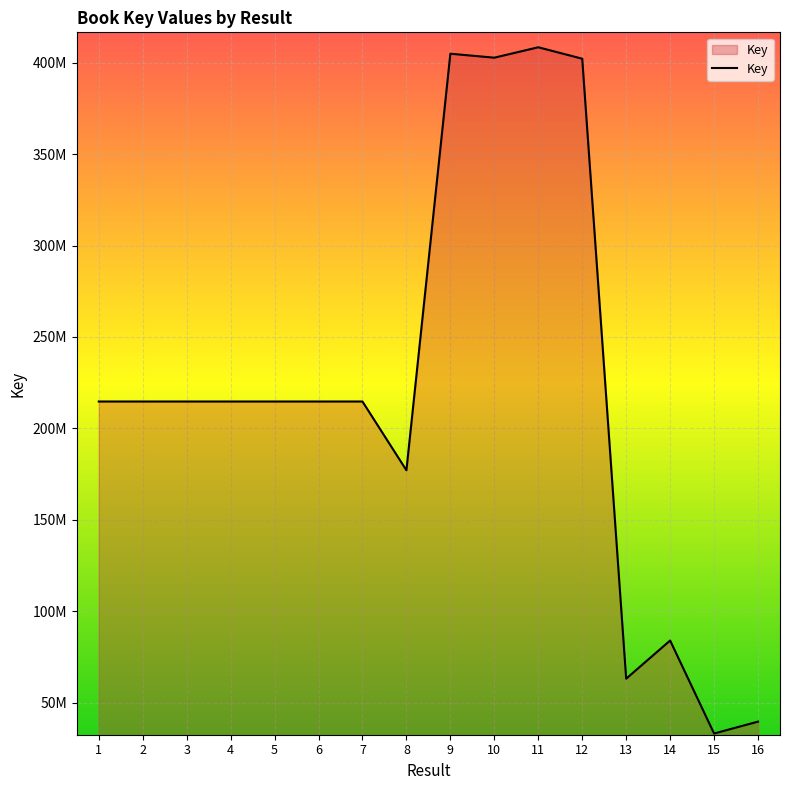

What is the value of the 12th point from the left?

402243634